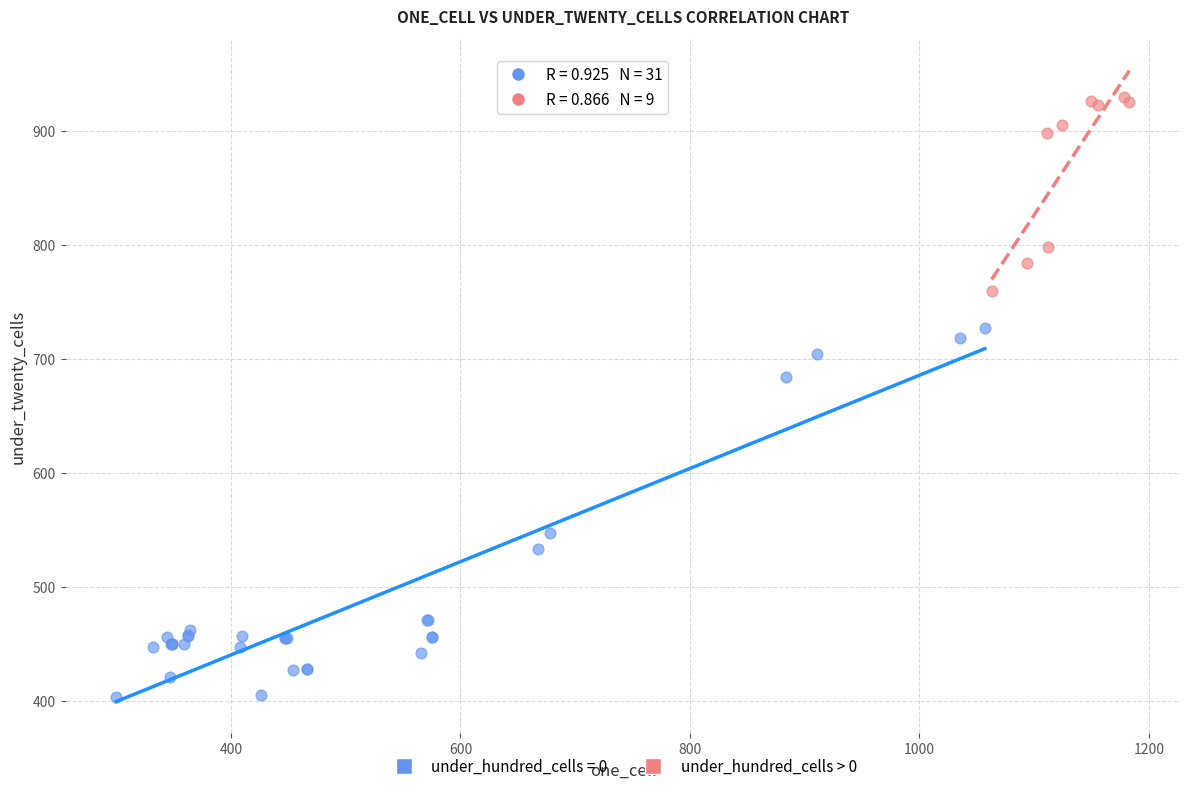

Which series has the widest spread of Y values?

under_hundred_cells = 0